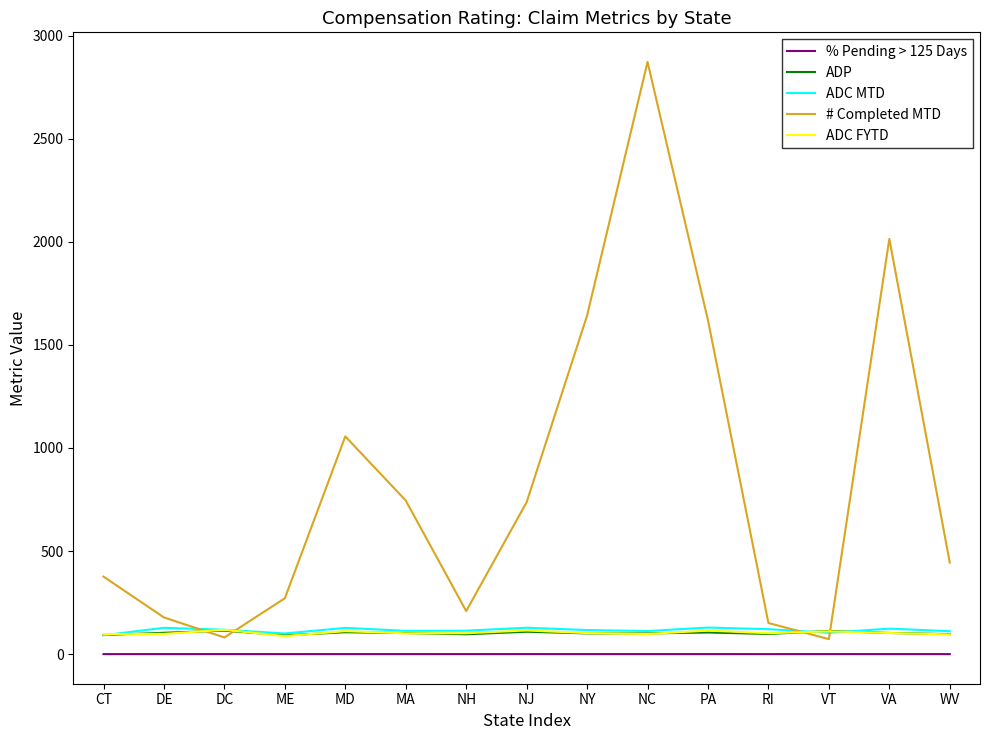

True or false: ADC FYTD has a value of 102.2 at NY.

True